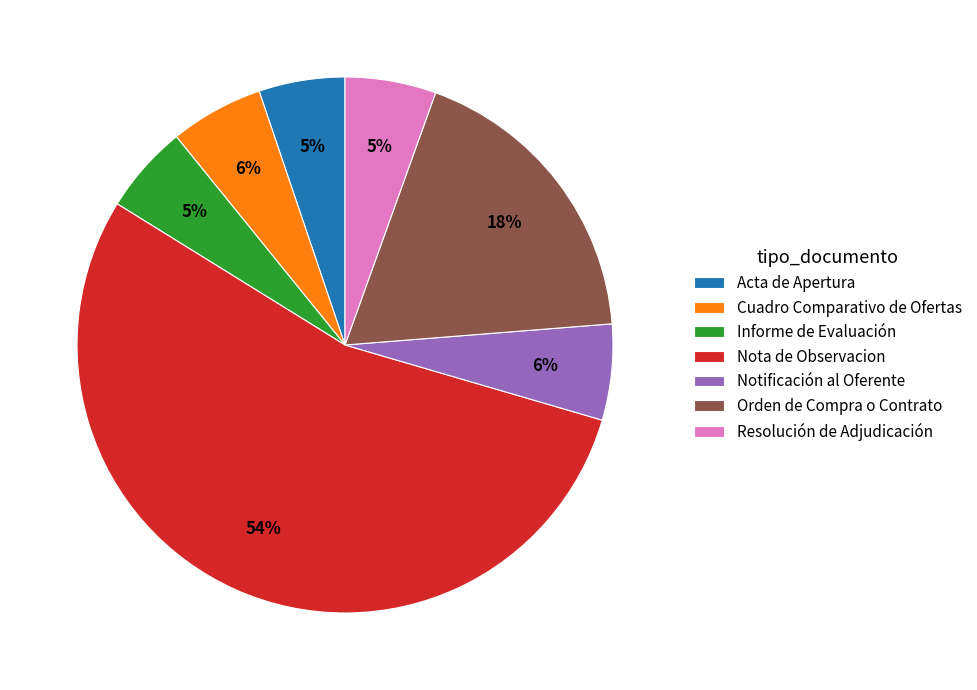

To the nearest percent, what is the combined percentage of Notificación al Oferente and Informe de Evaluación?

11%